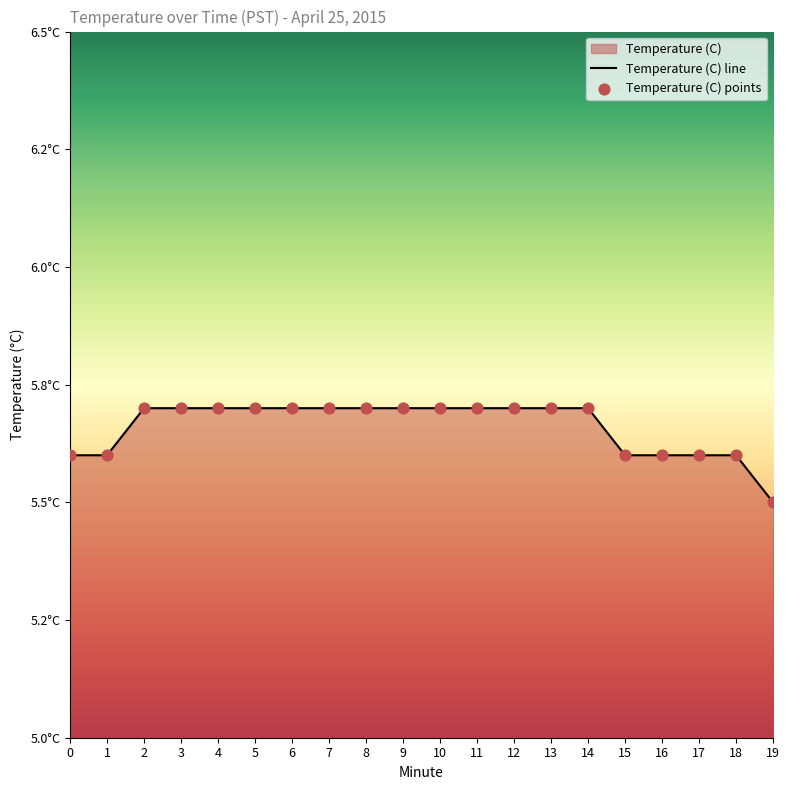

Approximately how many times larger is the value at 12 compared to 9?

1.0